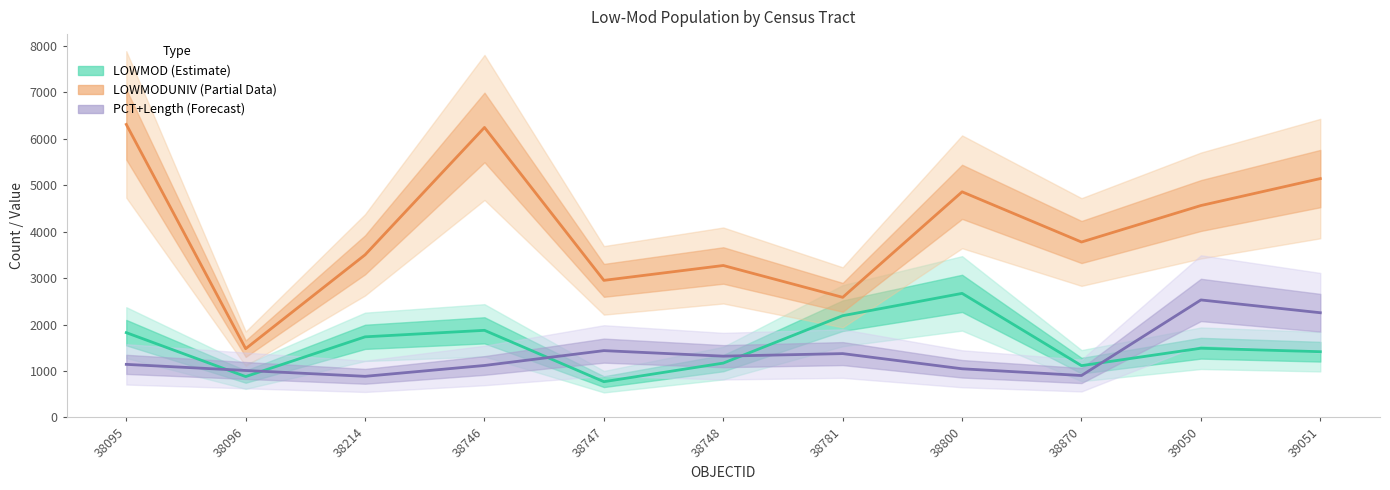

Which category has the lowest value across all series?

38747